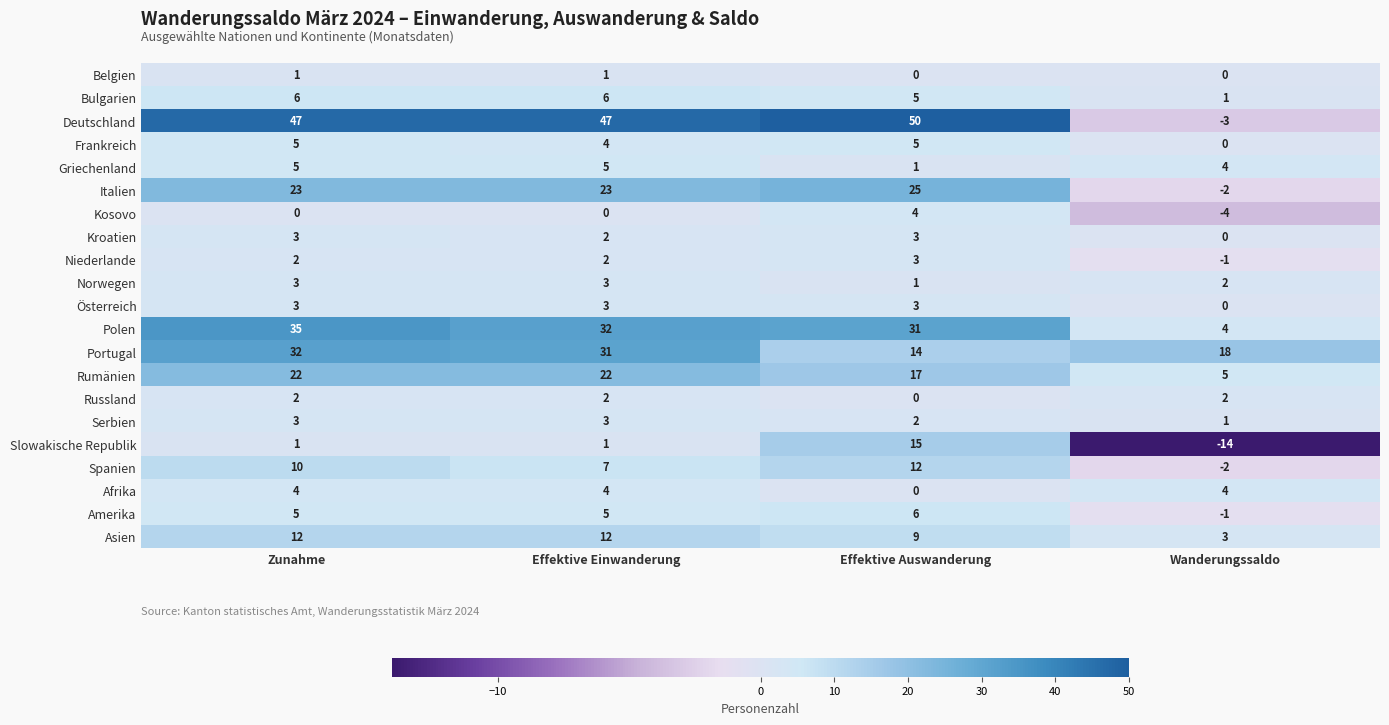

Which series has the largest total across all categories?

Deutschland